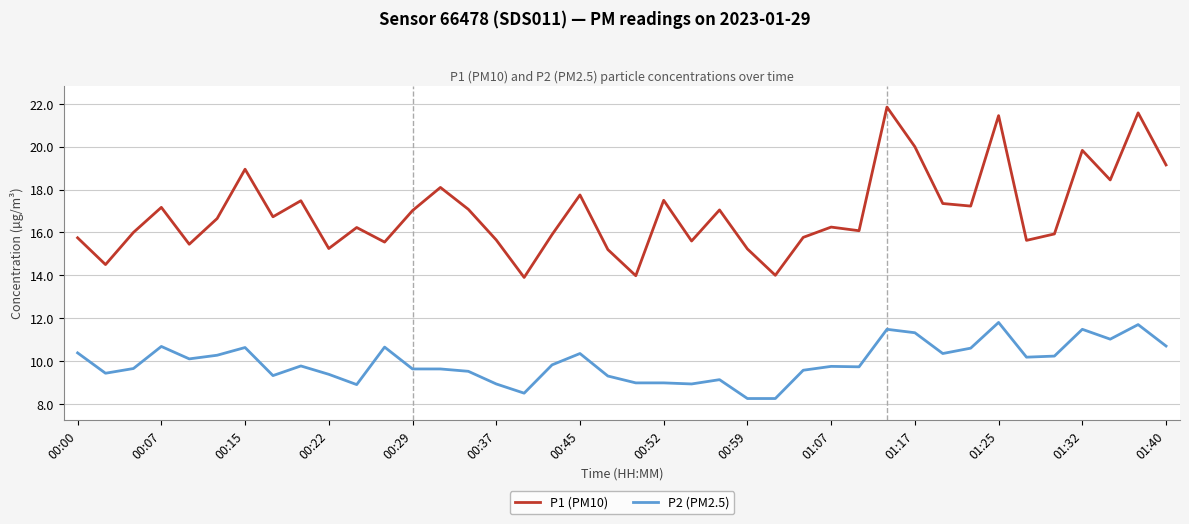

What is the maximum value for P1 (PM10)?

21.9